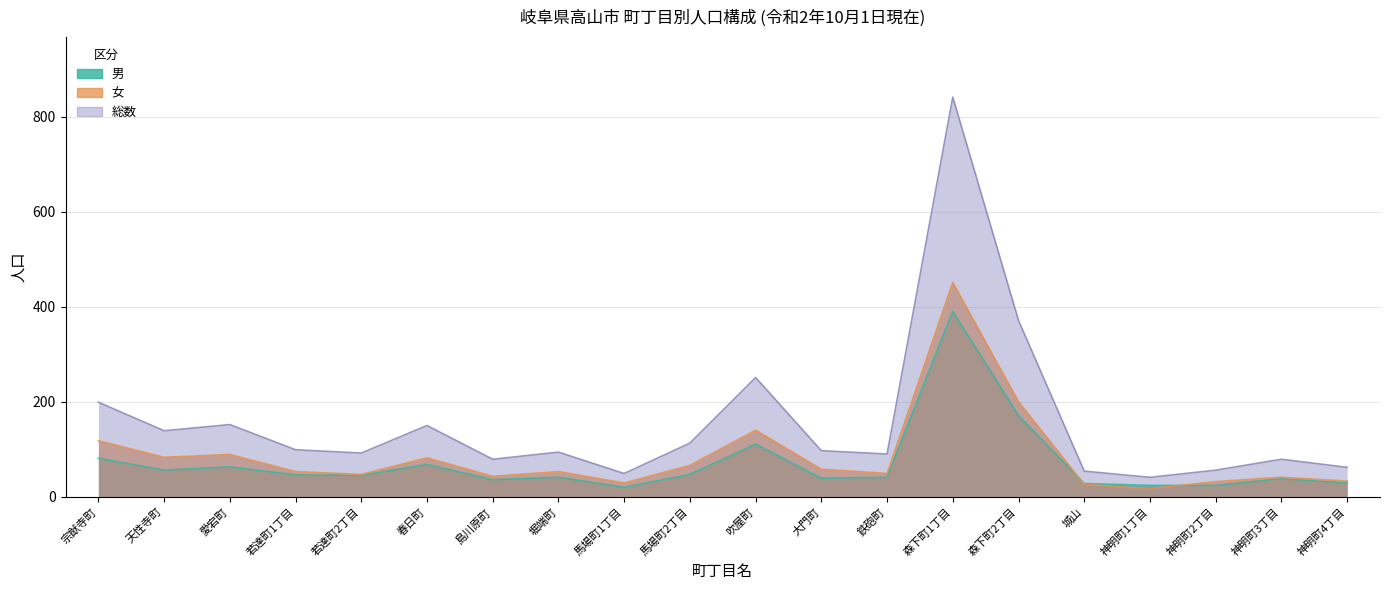

Reading left to right, list all the values displayed in this chart.

男: 宗猷寺町=81	天性寺町=56	愛宕町=63	若達町1丁目=46	若達町2丁目=45	春日町=68	島川原町=36	堀端町=41	馬場町1丁目=20	馬場町2丁目=47	吹屋町=111	大門町=39	鉄砲町=41	森下町1丁目=390	森下町2丁目=171	城山=28	神明町1丁目=24	神明町2丁目=24	神明町3丁目=38	神明町4丁目=29
女: 宗猷寺町=118	天性寺町=83	愛宕町=89	若達町1丁目=53	若達町2丁目=47	春日町=82	島川原町=43	堀端町=53	馬場町1丁目=29	馬場町2丁目=66	吹屋町=140	大門町=58	鉄砲町=49	森下町1丁目=451	森下町2丁目=200	城山=26	神明町1丁目=17	神明町2丁目=32	神明町3丁目=41	神明町4丁目=33
総数: 宗猷寺町=199	天性寺町=139	愛宕町=152	若達町1丁目=99	若達町2丁目=92	春日町=150	島川原町=79	堀端町=94	馬場町1丁目=49	馬場町2丁目=113	吹屋町=251	大門町=97	鉄砲町=90	森下町1丁目=841	森下町2丁目=371	城山=54	神明町1丁目=41	神明町2丁目=56	神明町3丁目=79	神明町4丁目=62